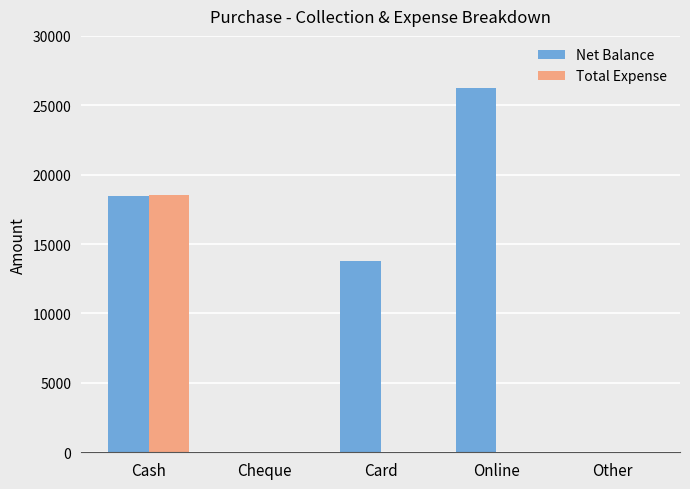

Reading left to right, extract all data points from this chart.

Net Balance: Cash=18465	Cheque=0	Card=13750	Online=26250	Other=0
Total Expense: Cash=18535	Cheque=0	Card=0	Online=0	Other=0